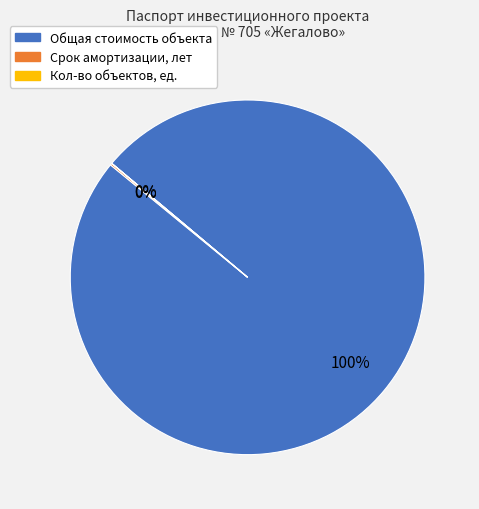

True or false: Общая стоимость объекта accounts for 100% of the total.

True